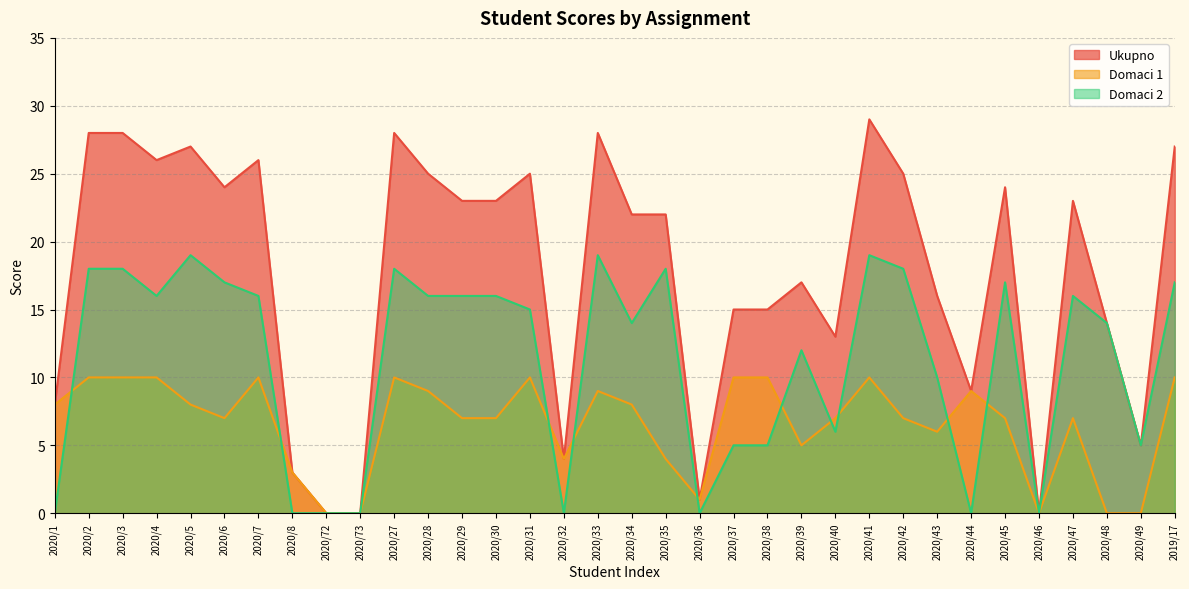

The value of Domaci 2 at 2020/37 is 5. True or false?

True